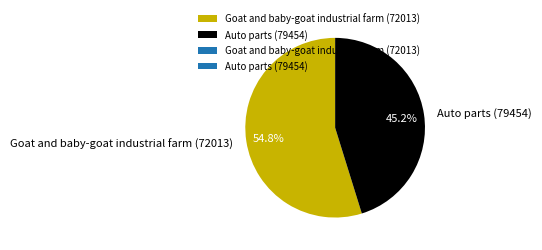

To the nearest percent, what is the difference between the Goat and baby-goat industrial farm (72013) and Auto parts (79454) slice percentages?

10%